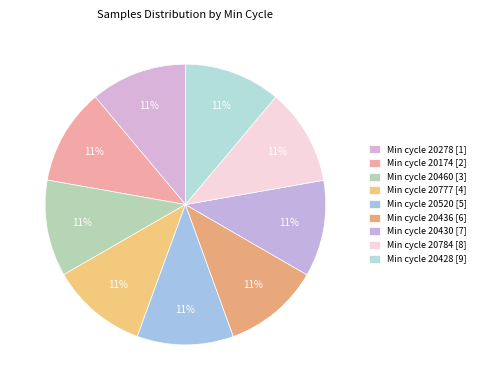

Does any single category account for the majority?

No